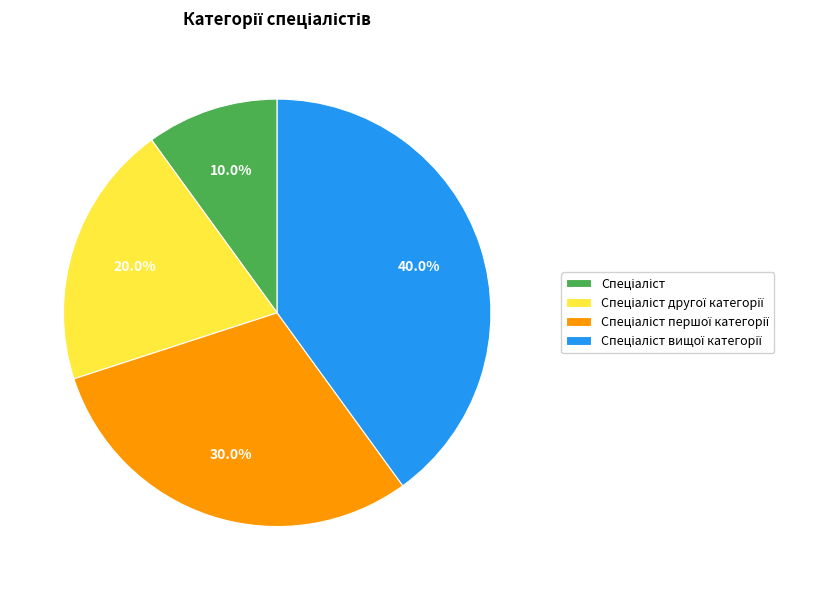

How many segments does this pie chart have?

4